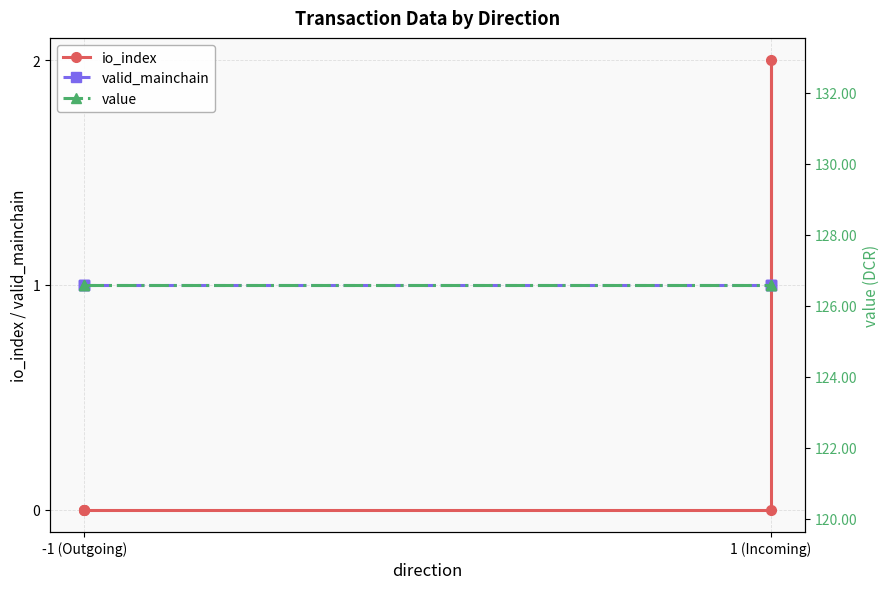

What are all the series names shown in the legend?

io_index, valid_mainchain, value